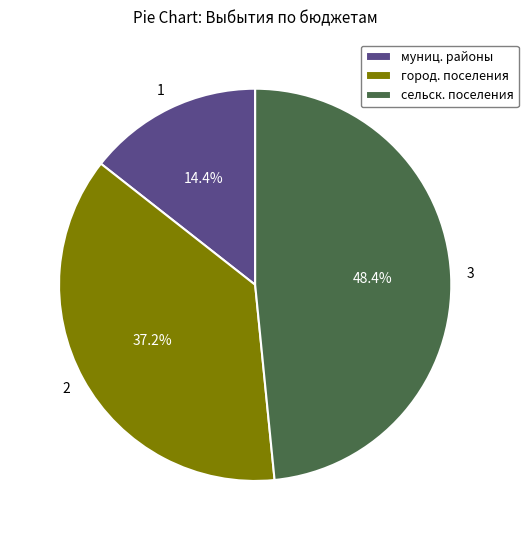

Rank the categories by value from highest to lowest.

сельск. поселения, город. поселения, муниц. районы